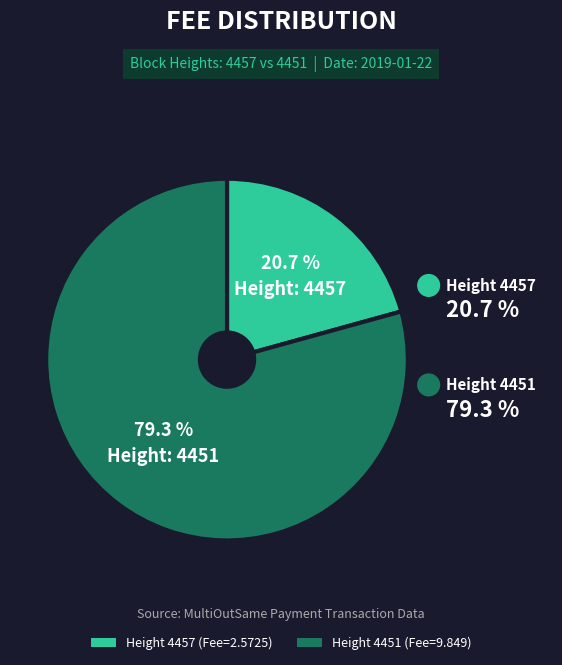

Approximately how many times larger is the value at 4451 compared to 4457?

3.8